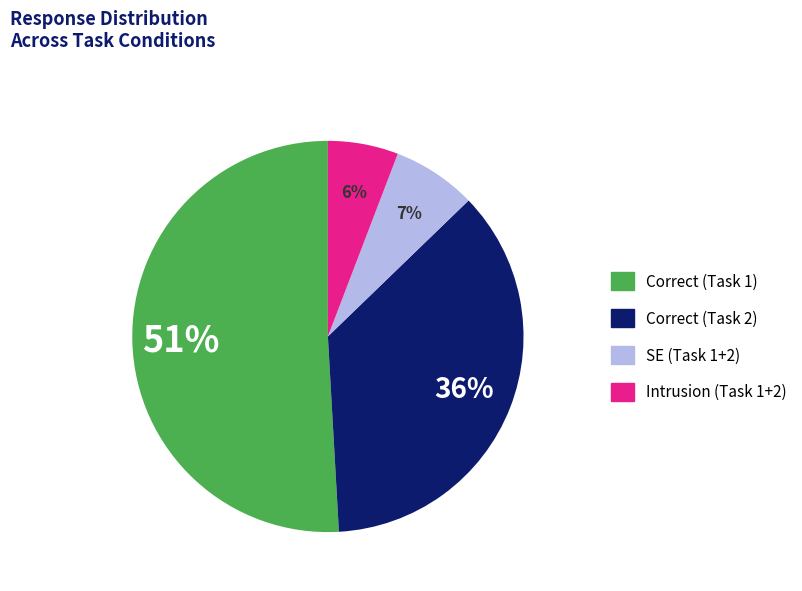

Is there any slice that represents more than half of the pie?

Yes